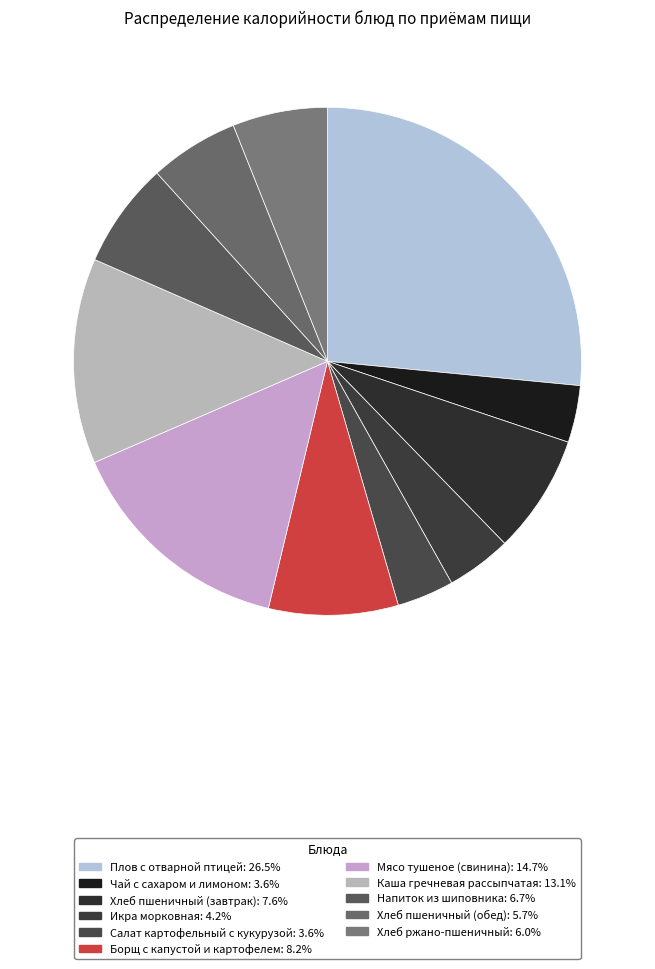

Which category has the biggest portion of the pie?

Плов с отварной птицей